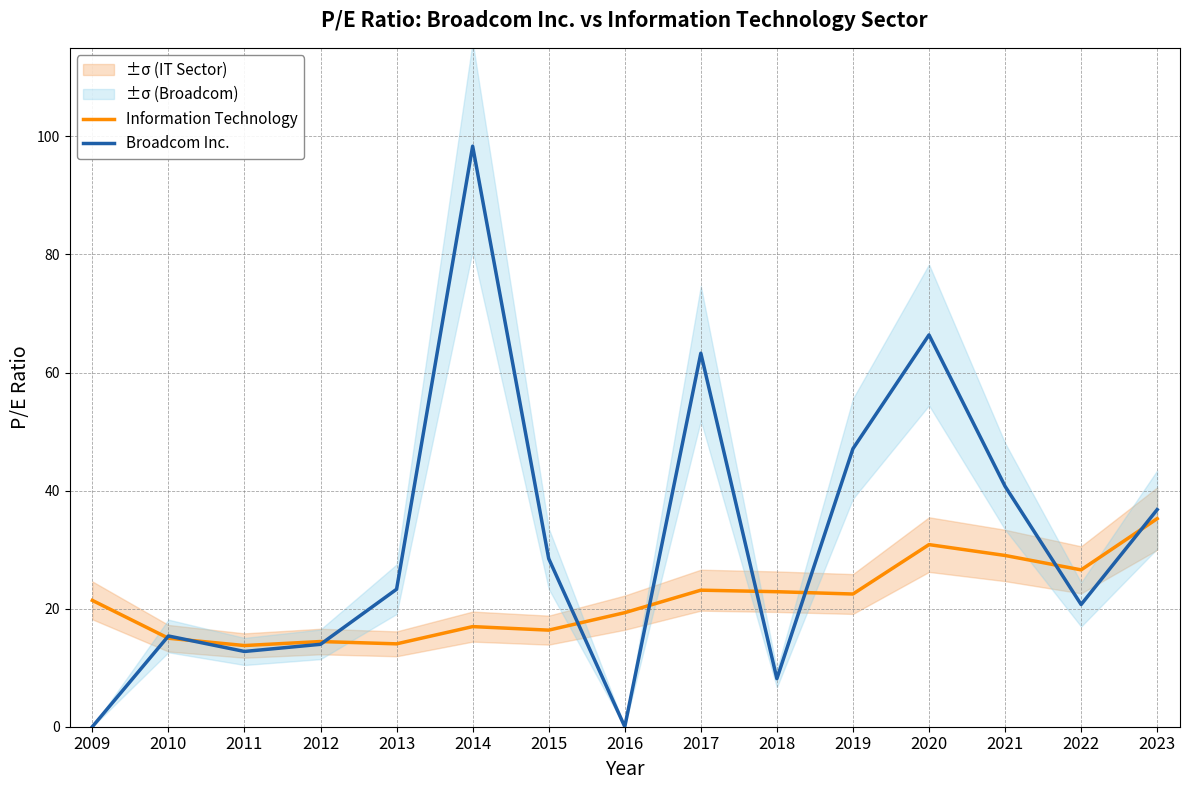

How many data points in Information Technology are above 21?

8